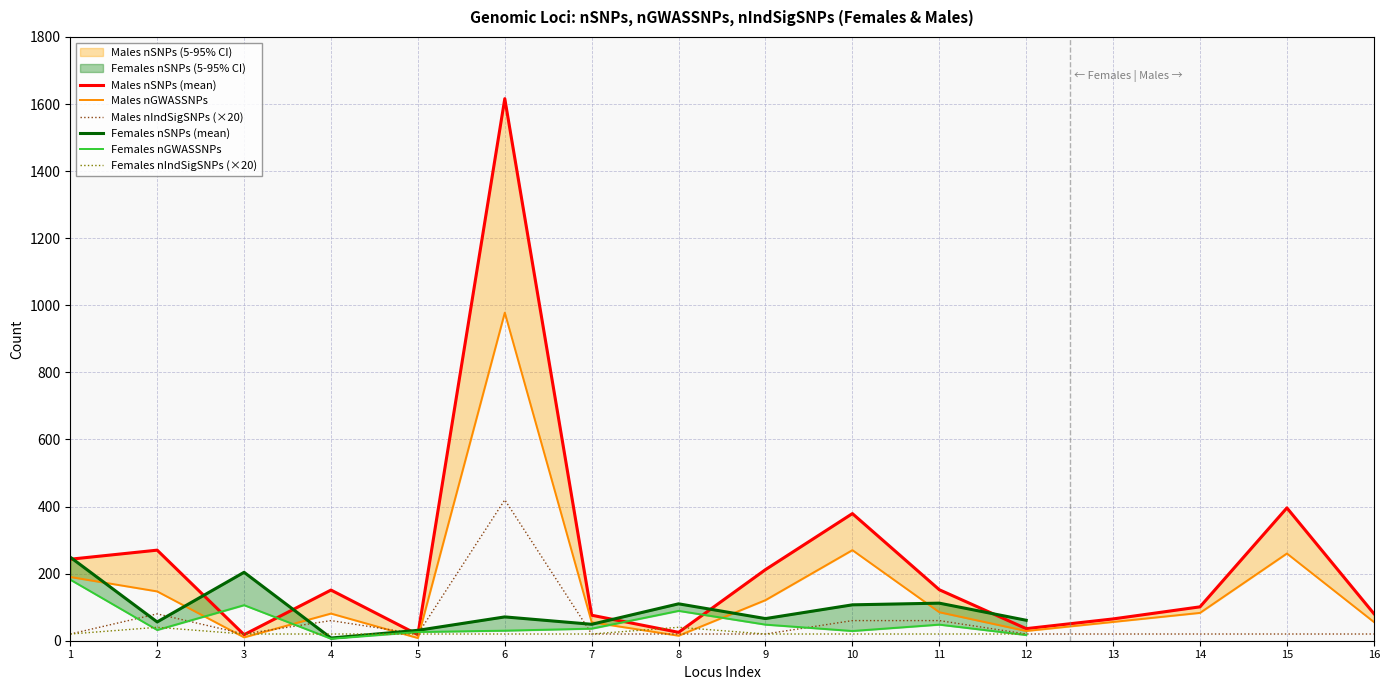

The value of Males nIndSigSNPs (×20) at 6 is 661. True or false?

False